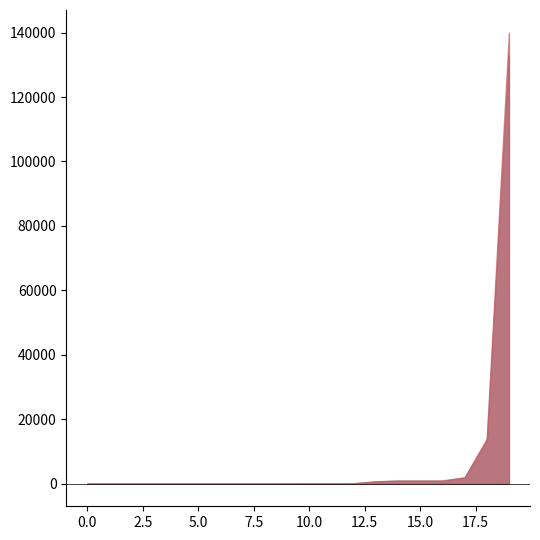

What is the maximum value shown in the chart?

140000.0